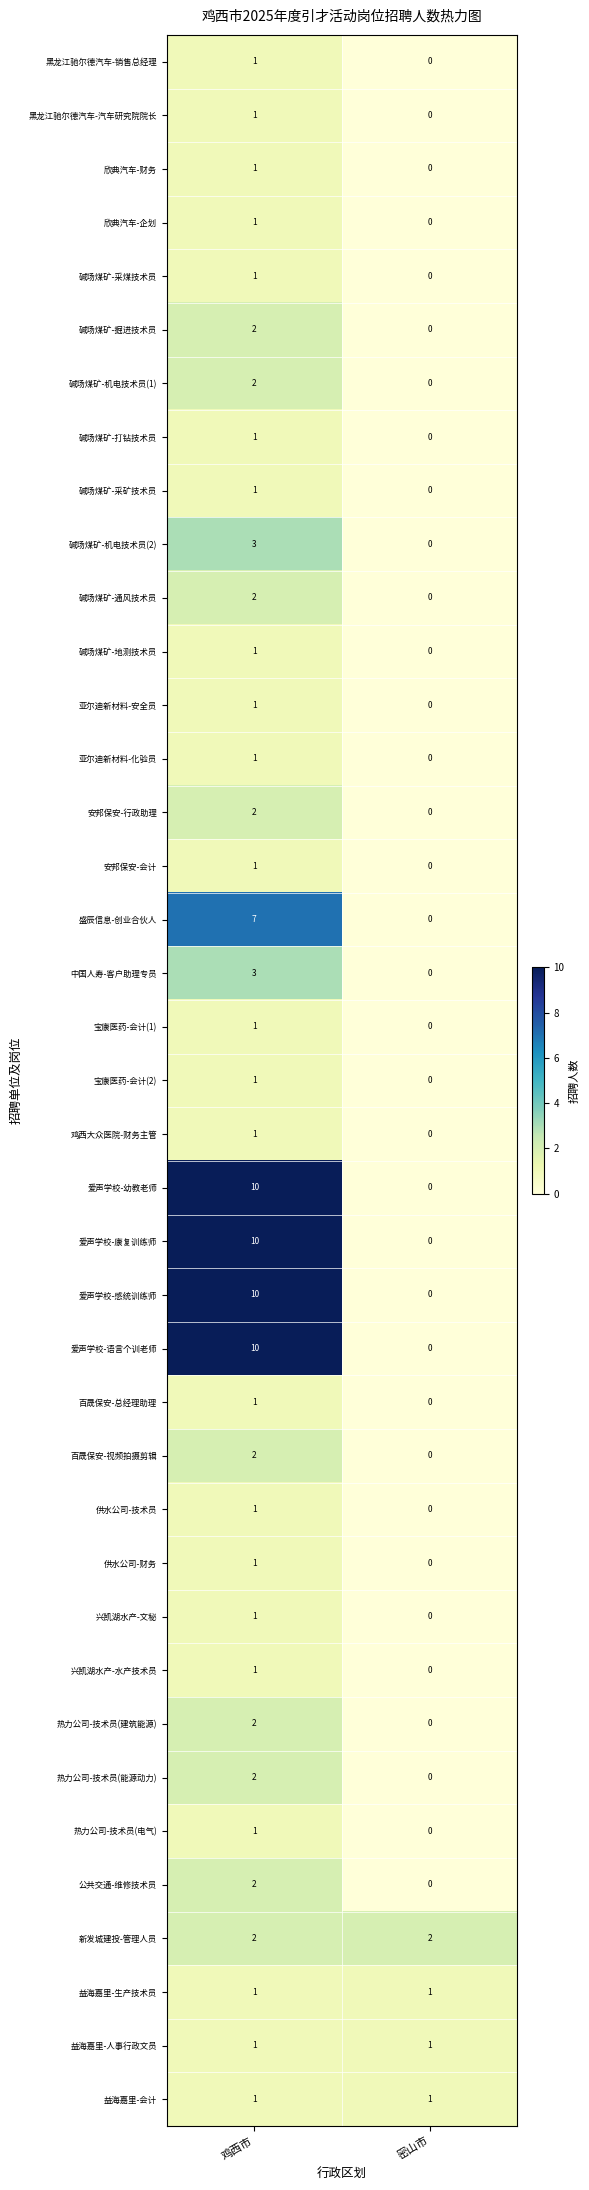

Is it true that 新发城建投-管理人员 equals 2 at 密山市?

True